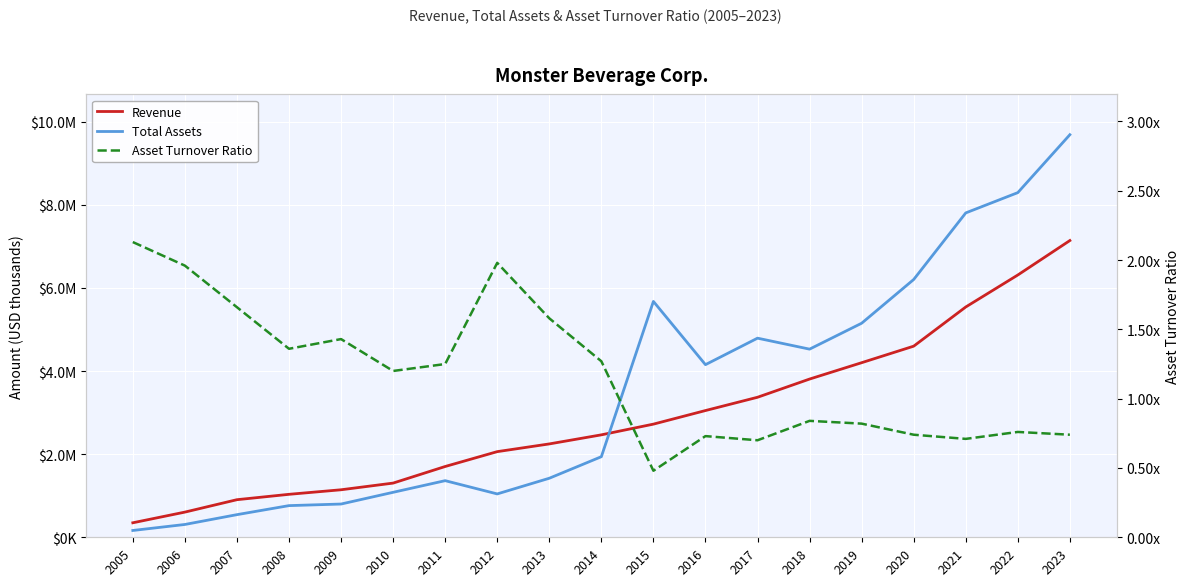

Between 2011 and 2019, which series saw the biggest shift?

Total Assets